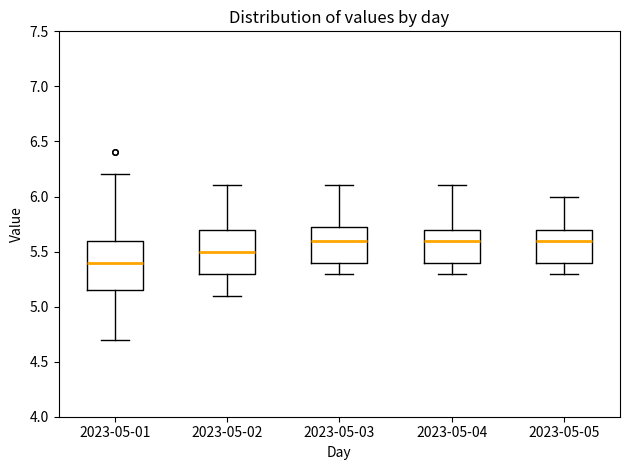

Which box's median line is the lowest?

2023-05-01